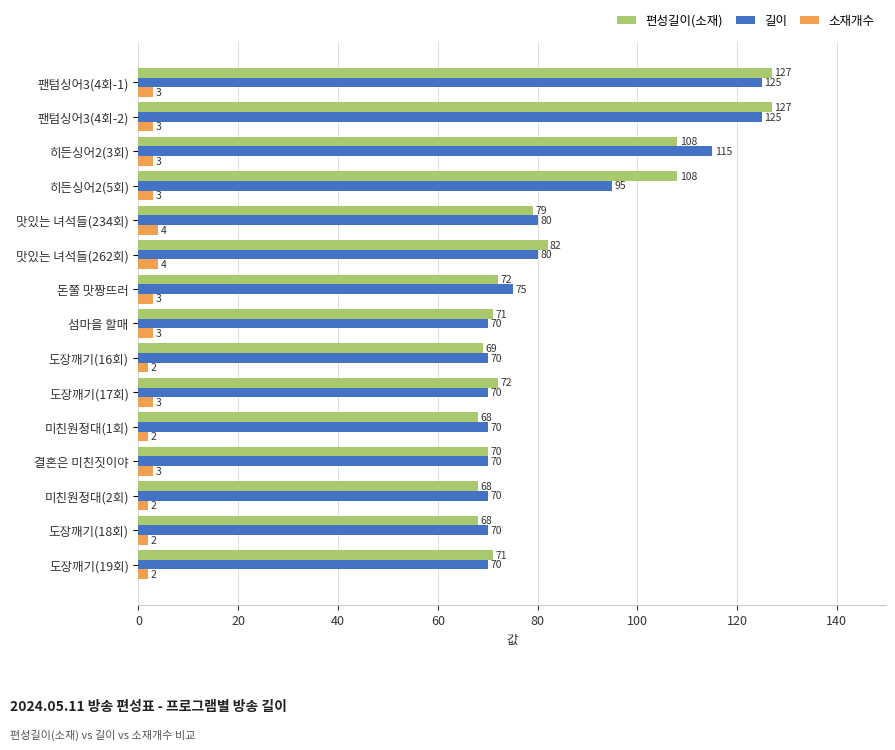

Where is 길이 nearest to the value 97?

히든싱어2(5회)